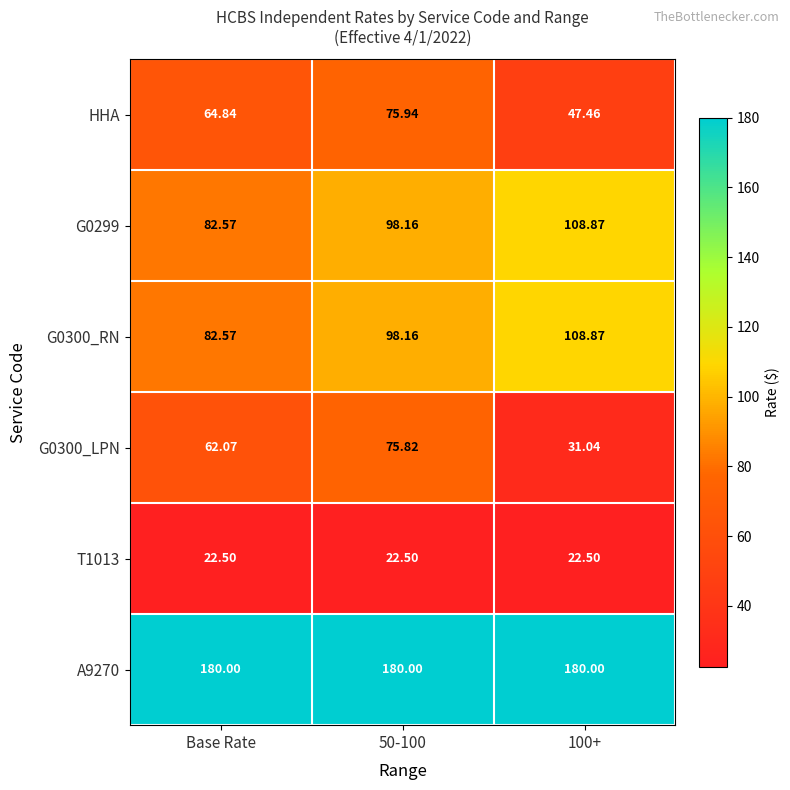

Count the number of categories in the chart.

3